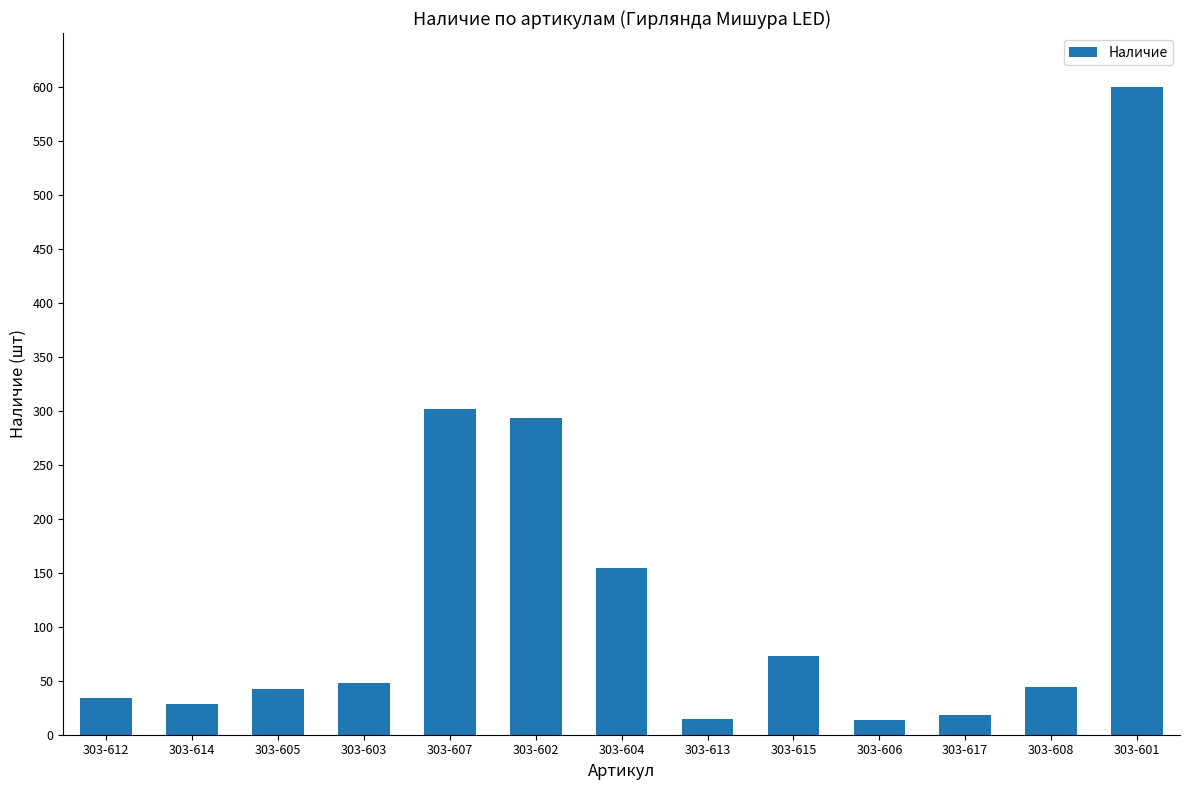

What is the average value?

128